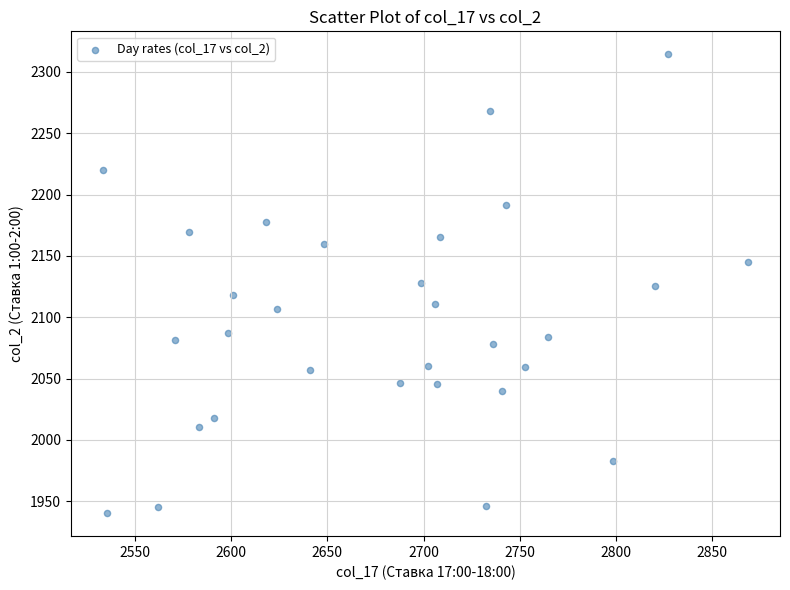

What is the range of Y values (max minus min)?

374.0